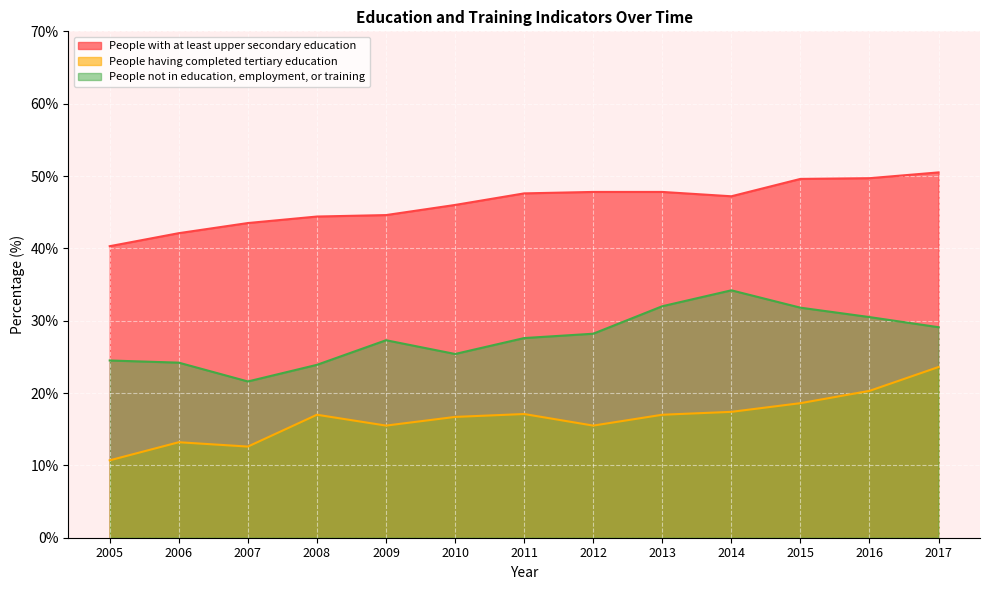

Between 2012 and 2014, which series saw the biggest shift?

People not in education, employment, or training